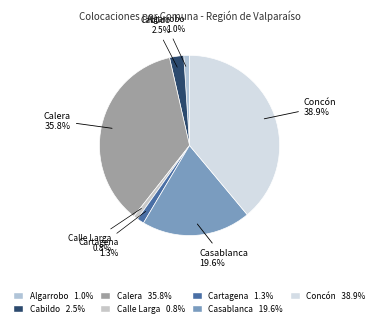

Is it true that Cartagena is 11% of the pie?

False